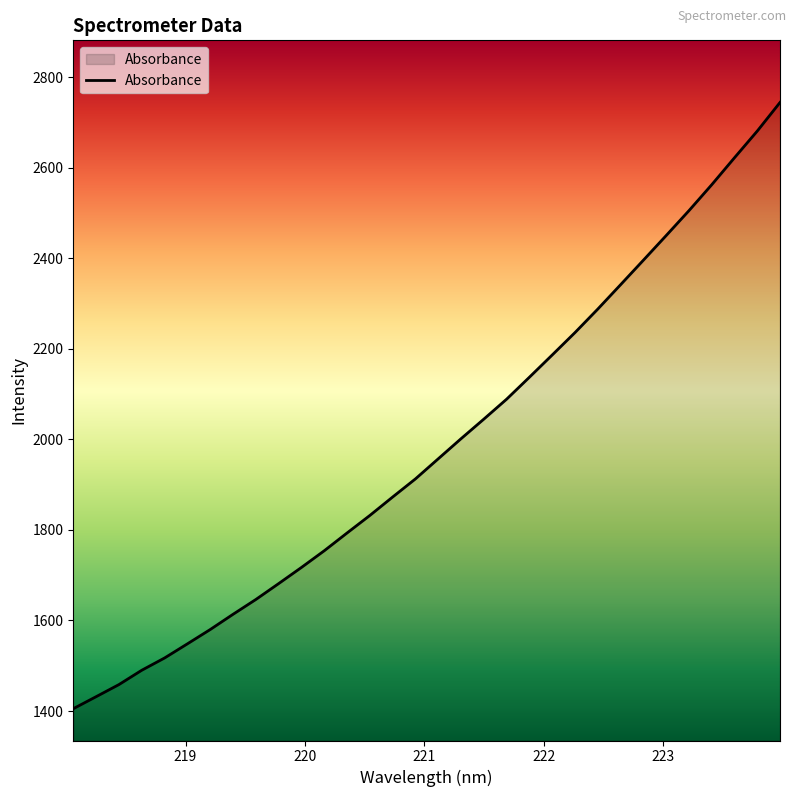

What is the greatest value displayed?

2744.3